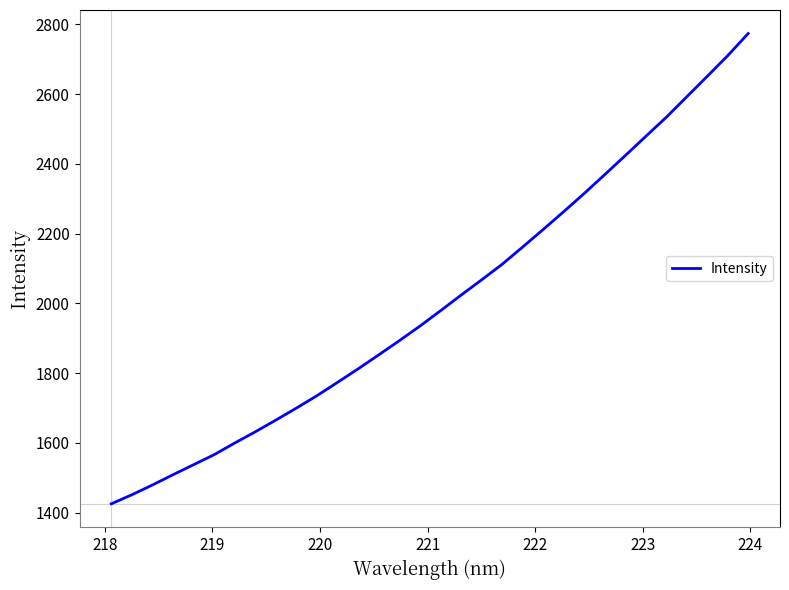

Is this an area chart (filled region under the line)?

No